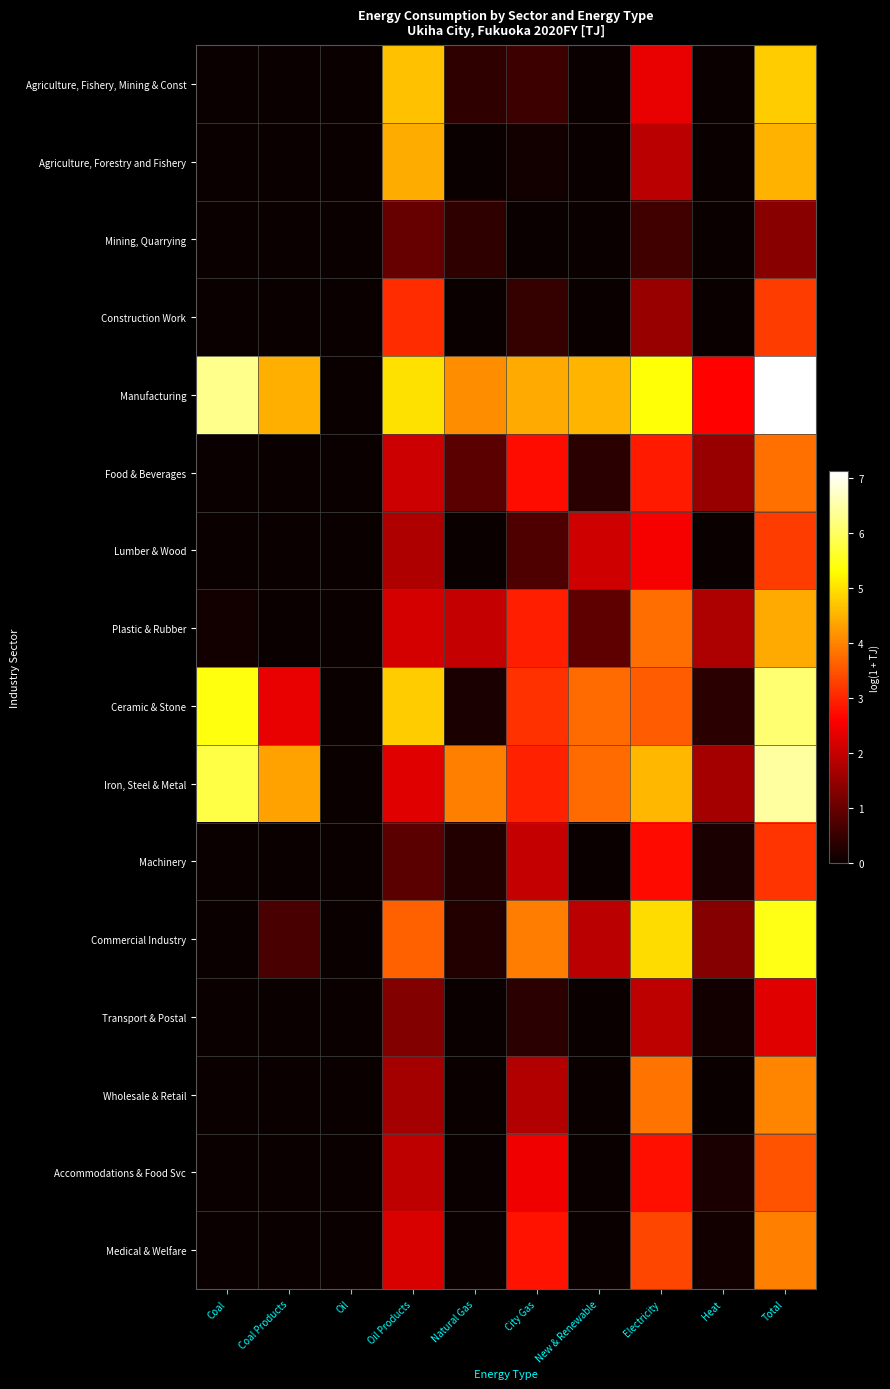

Count the number of data series in this chart.

16